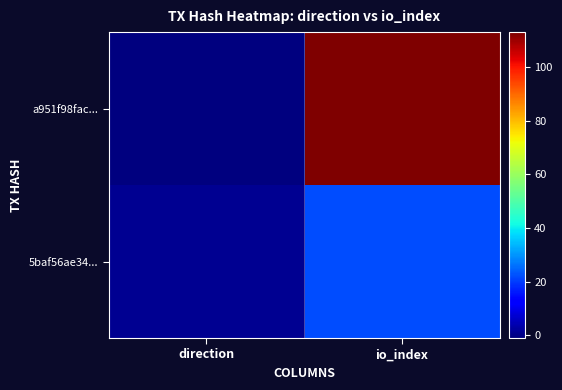

Which label corresponds to the smallest value in the chart?

direction